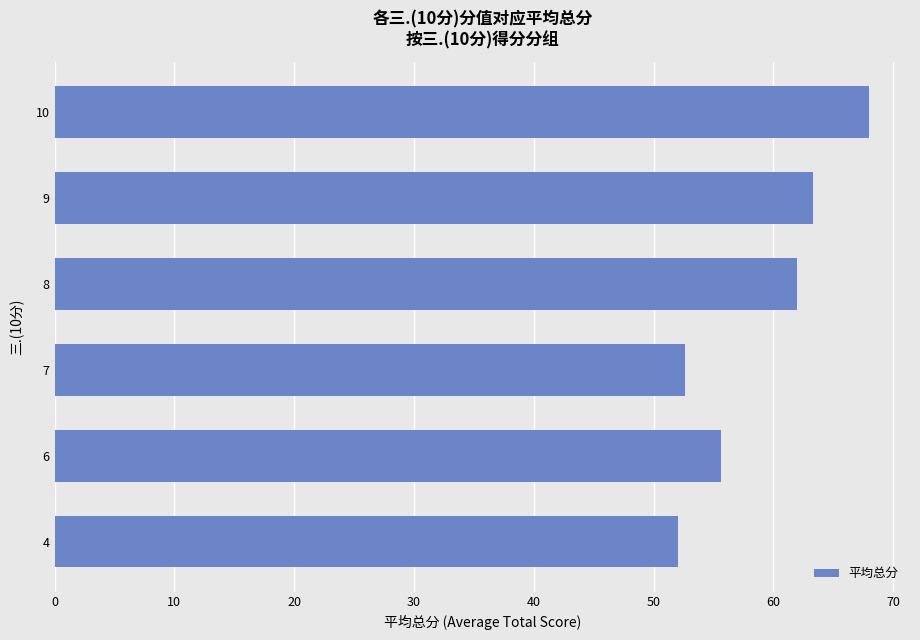

How many bars are there in total?

6